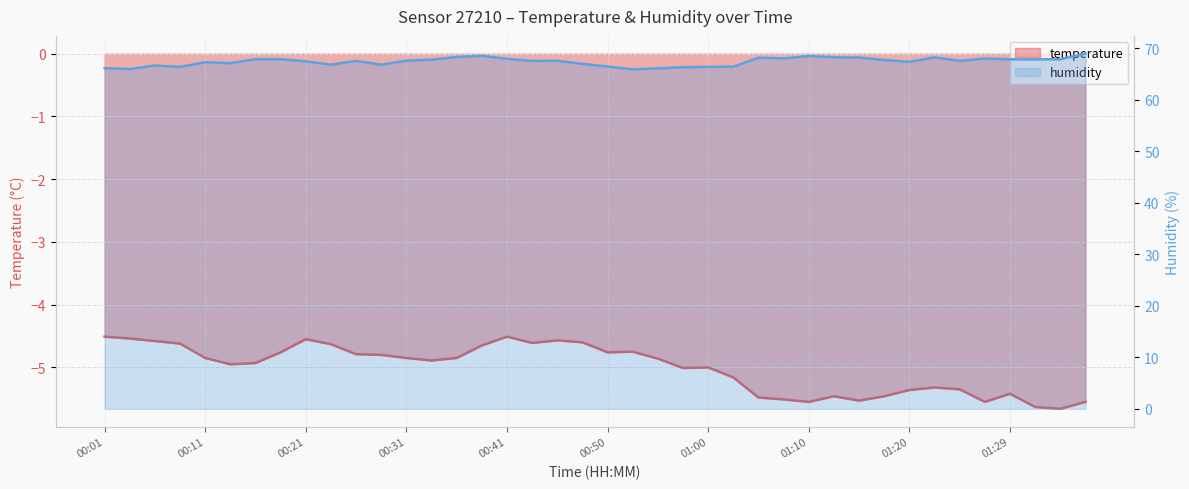

How many categories are shown in the chart?

40